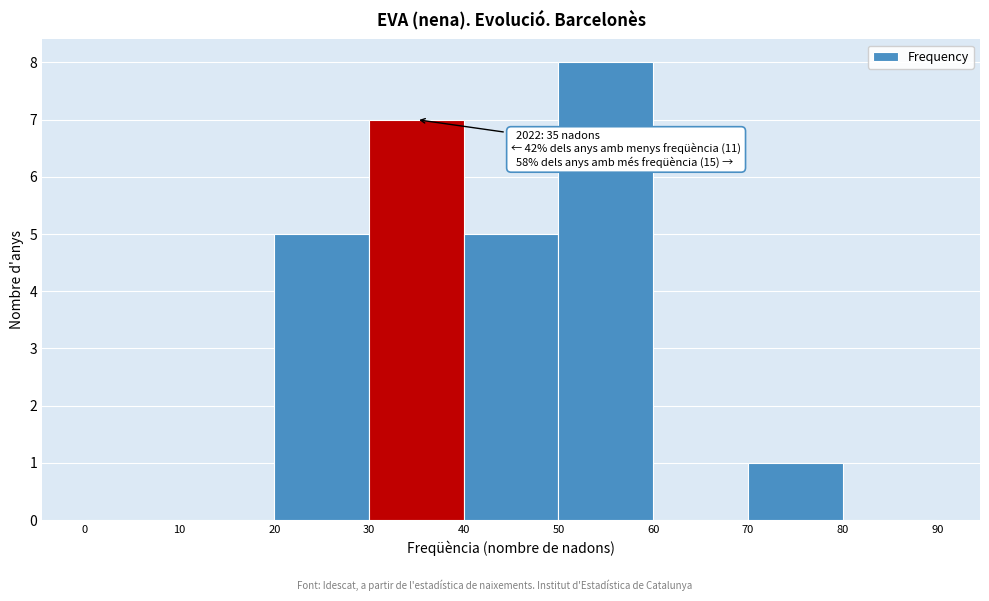

Over which range of the x-axis is the bar tallest?

50 to 60